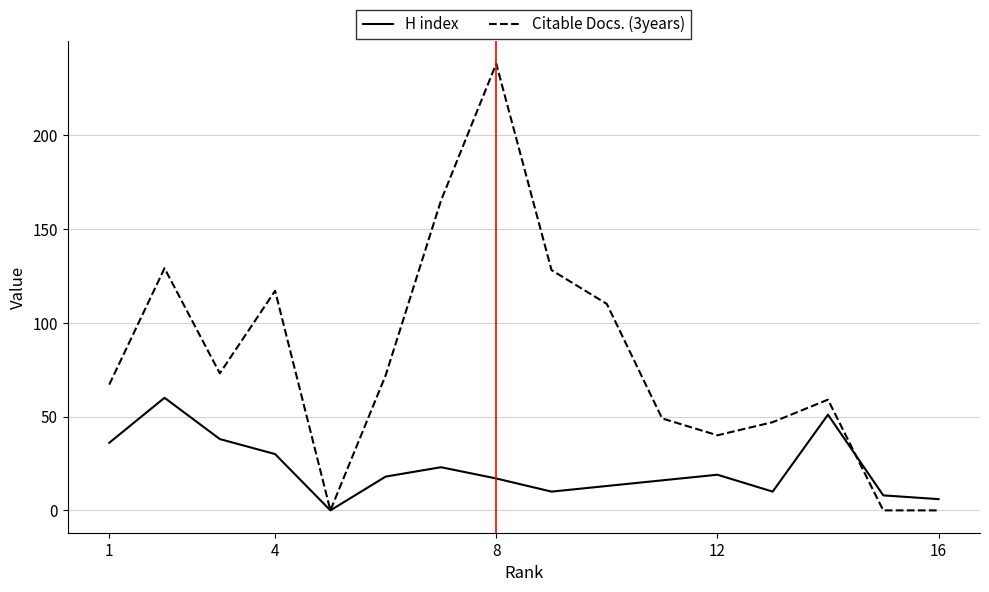

What is the greatest value displayed?

238